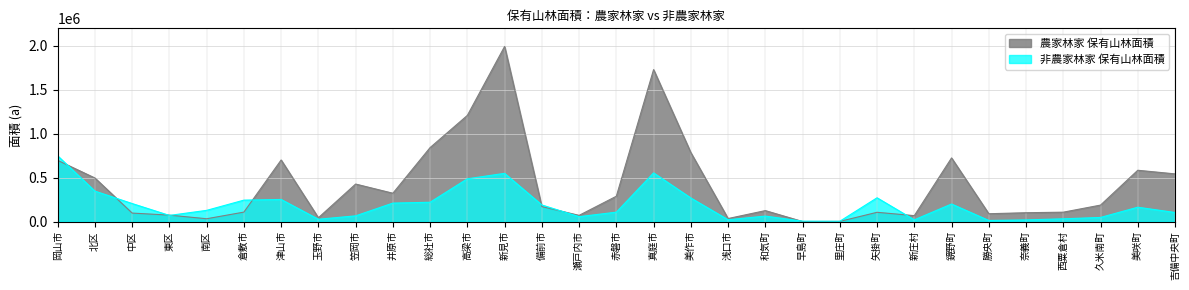

What is the value of the 農家林家 保有山林面積 point at the 17th from the left?

1730122